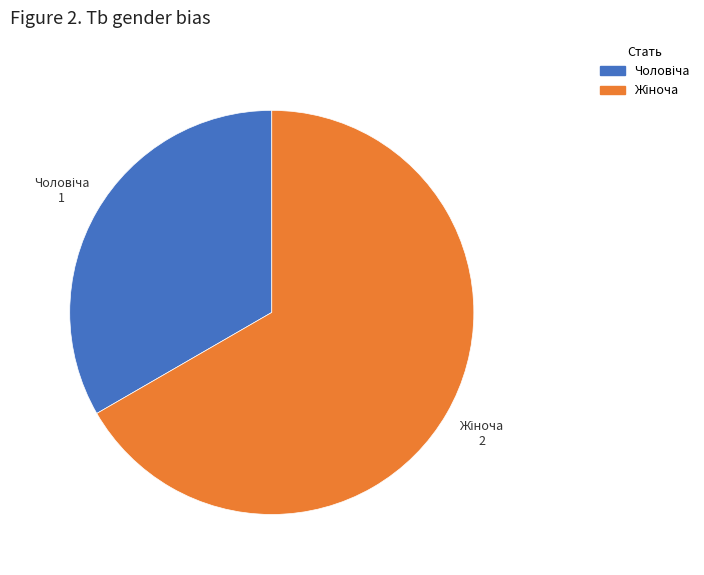

Is there a majority slice in this chart?

Yes